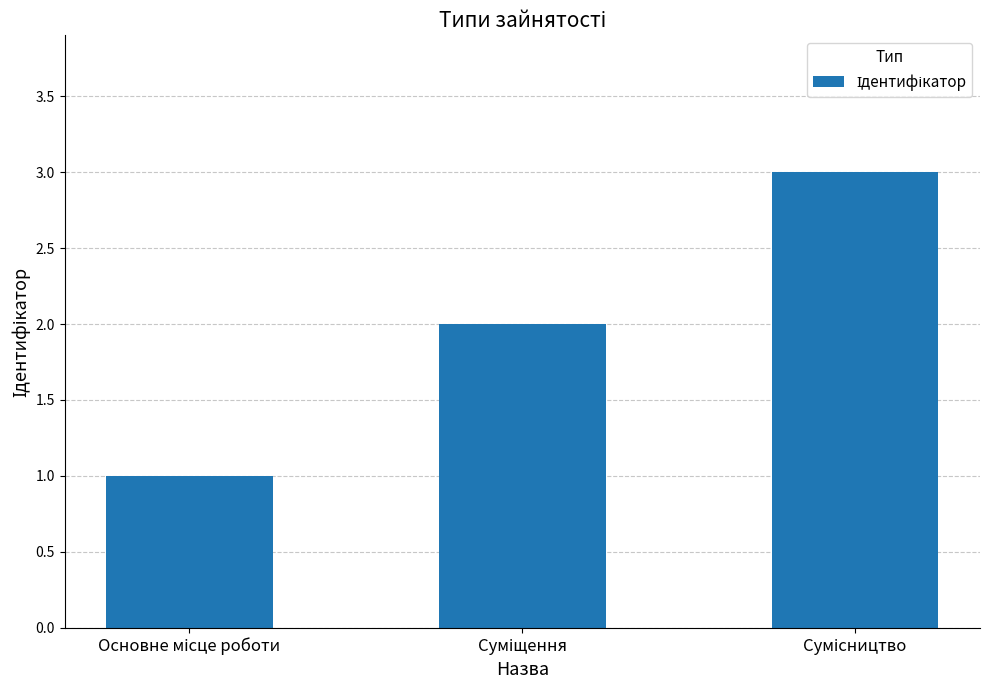

What is the sum of all values?

6